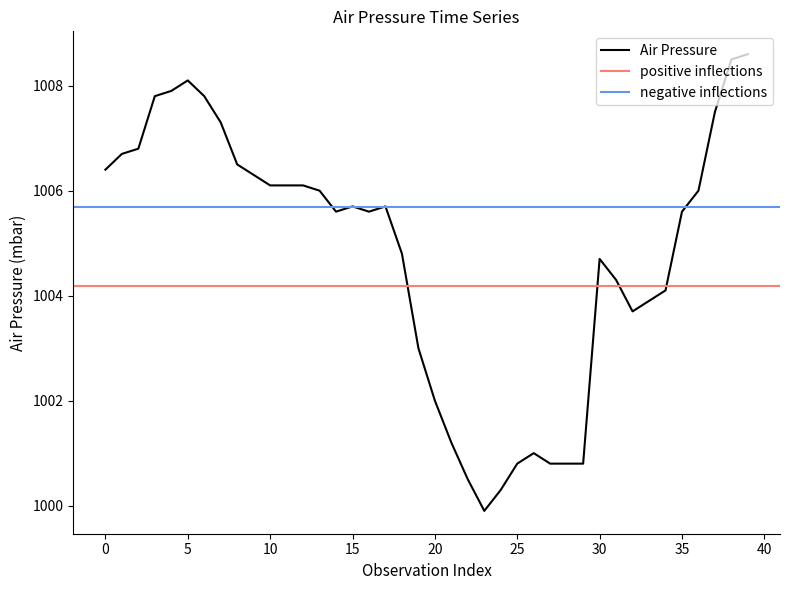

Does the chart display data point markers on the line(s)?

No